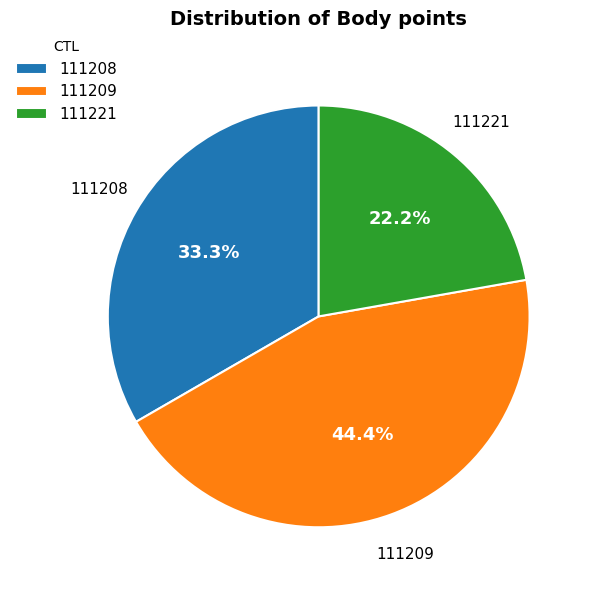

How many slices are in this pie chart?

3